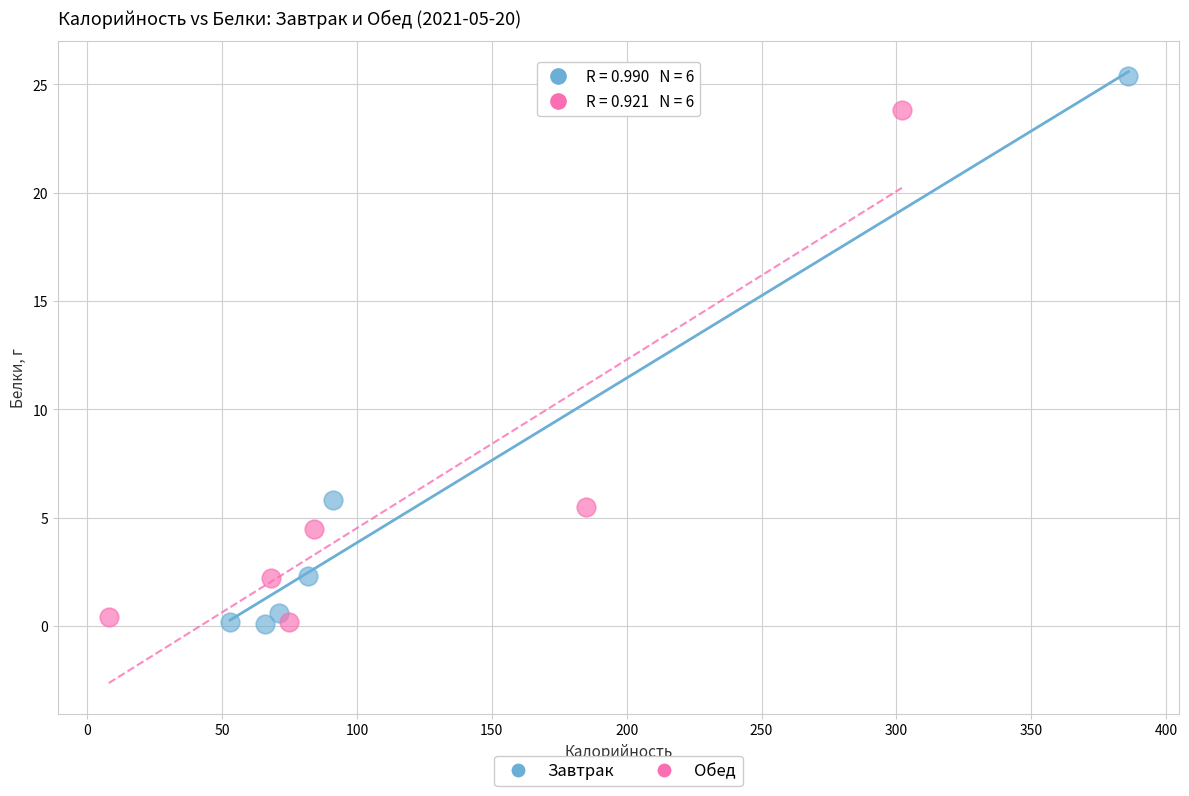

What are all the series names shown in the legend?

Завтрак, Обед